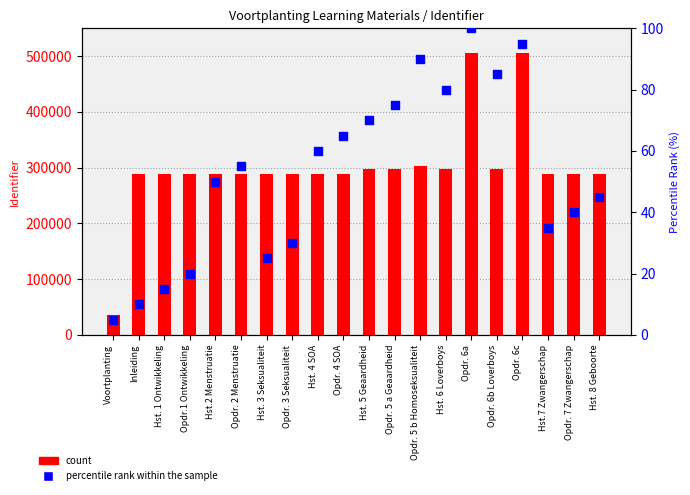

At which category is the sum across all series the highest?

Opdr. 6a